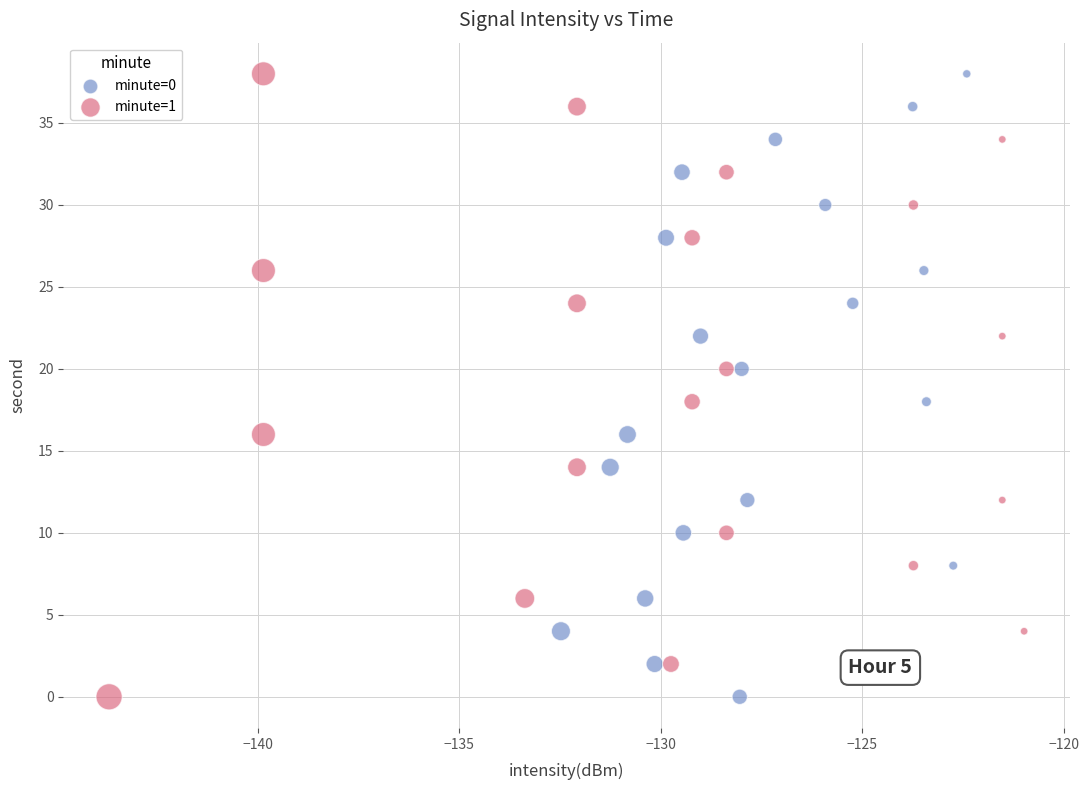

What are all the series names shown in the legend?

minute=0, minute=1